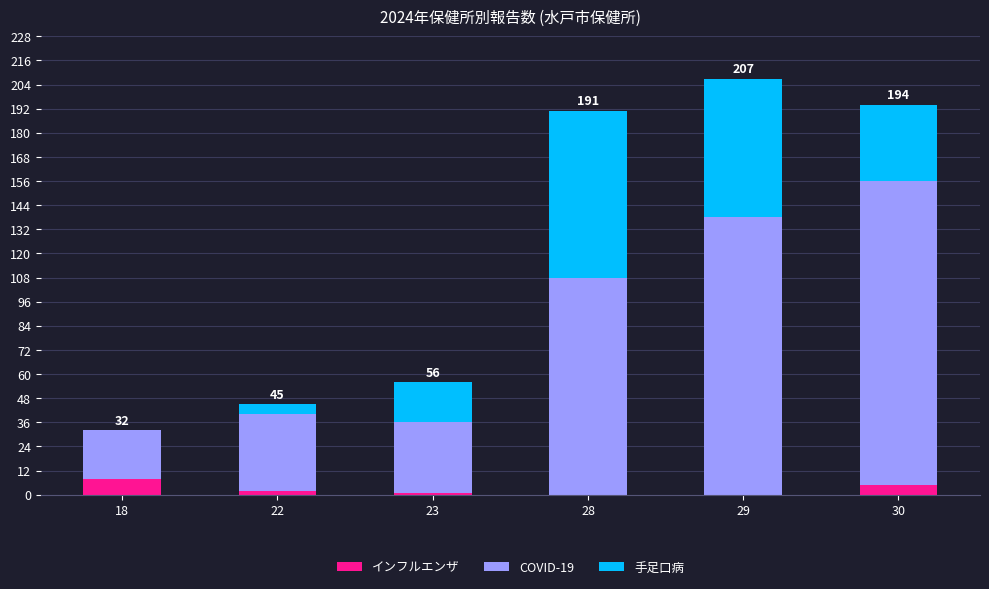

Reading left to right, transcribe the values for インフルエンザ.

18=8	22=2	23=1	28=0	29=0	30=5